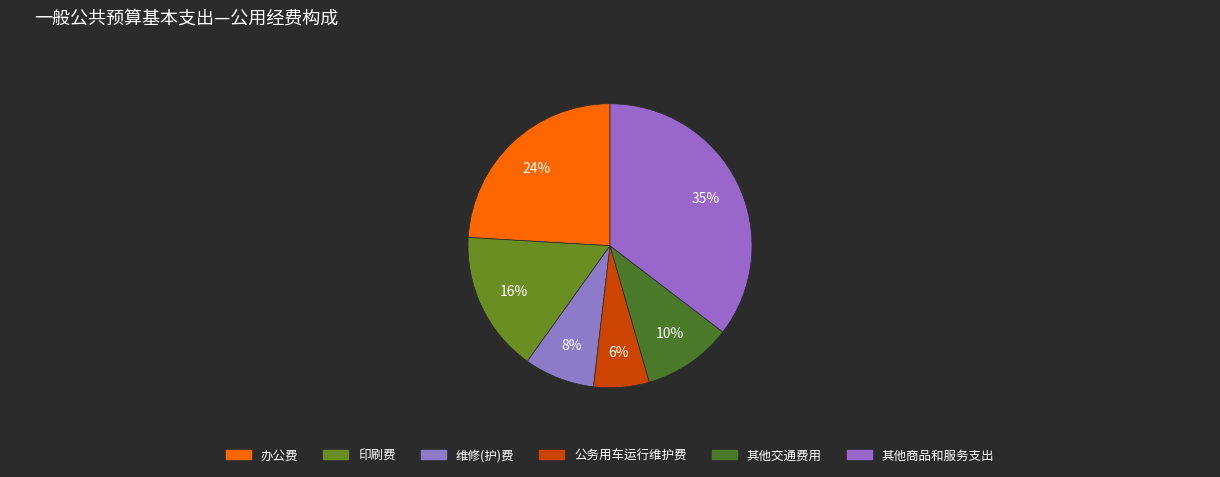

Count the number of slices in the pie.

6